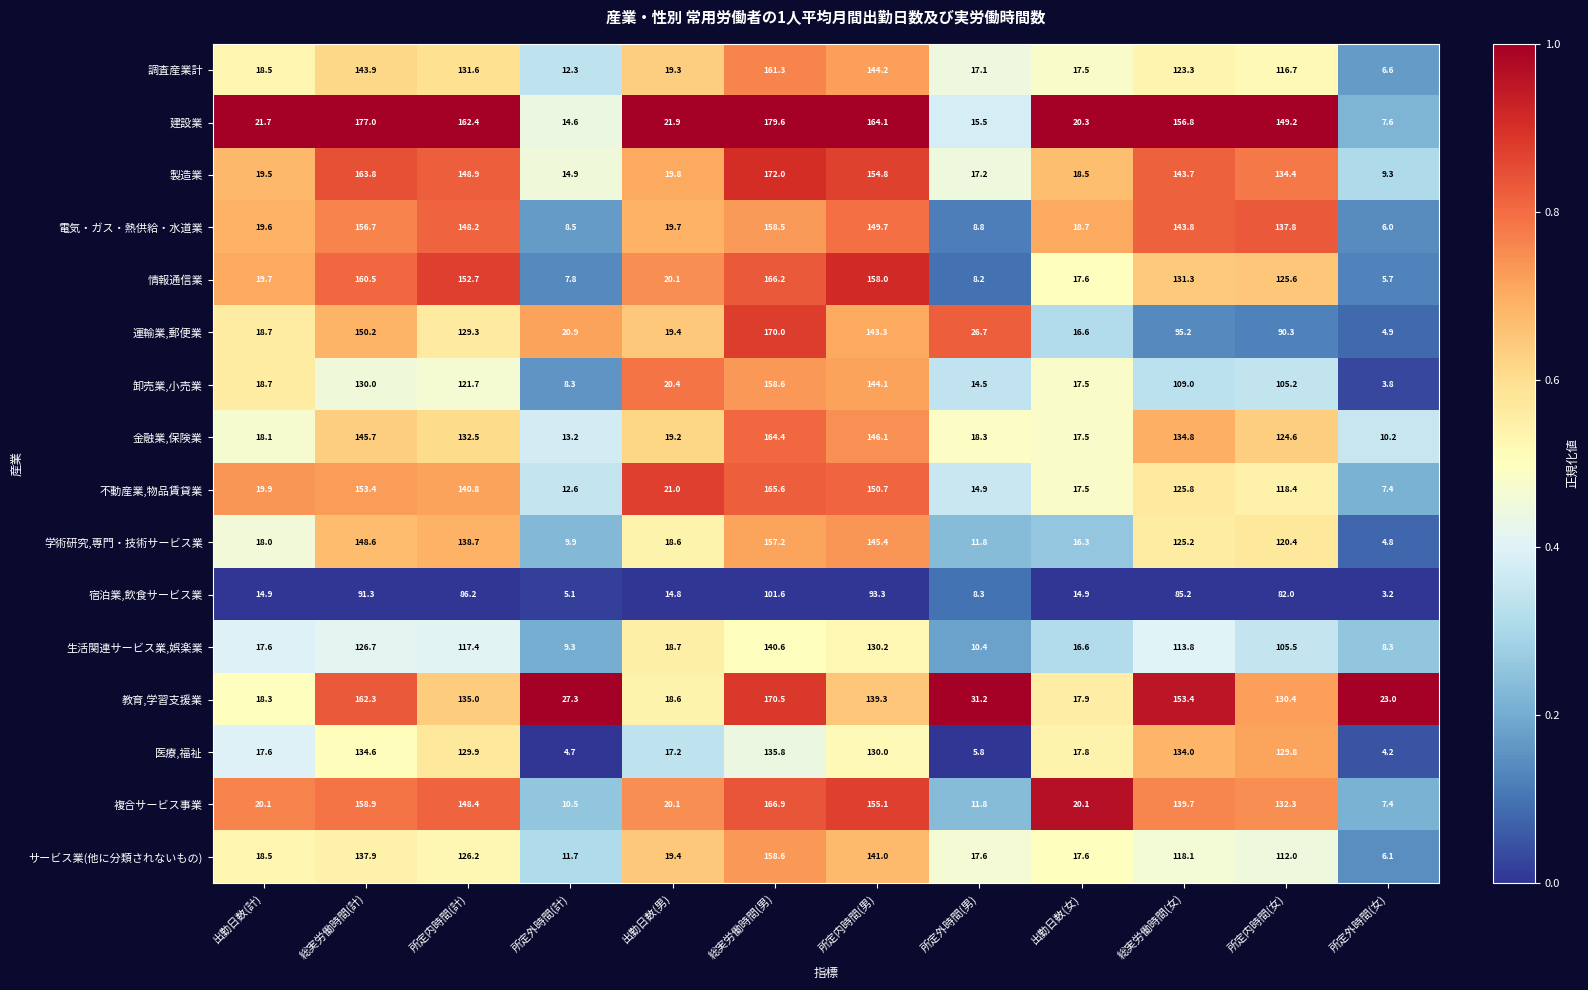

What is the total value across all series at 総実労働時間(女)?

2033.1